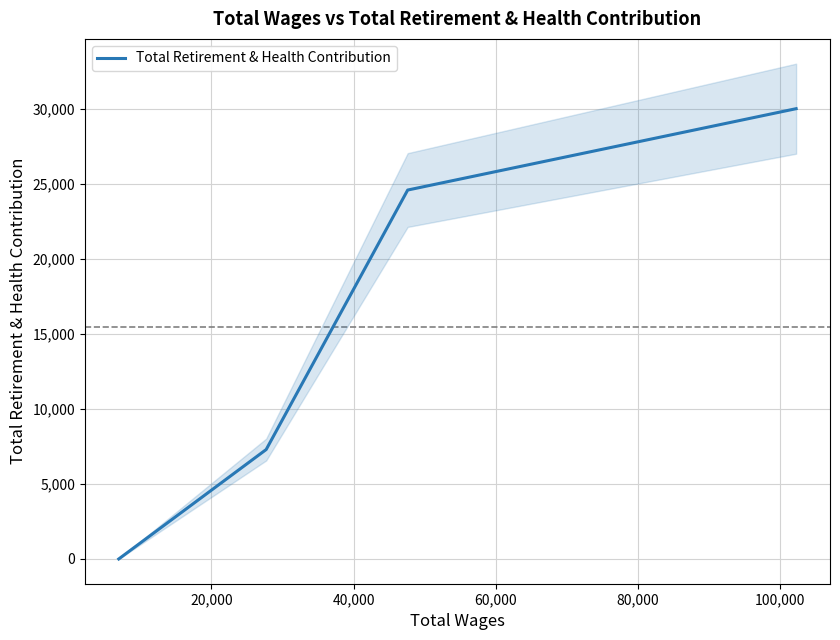

How many data points does each series have?

4